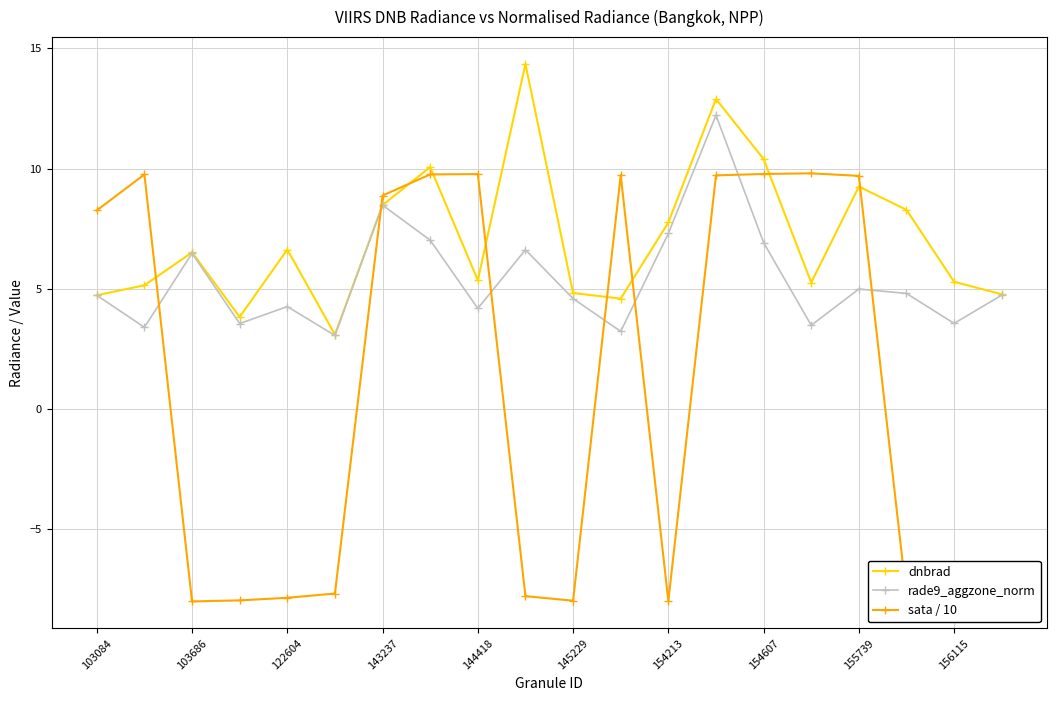

Which series has the widest spread of values?

sata / 10